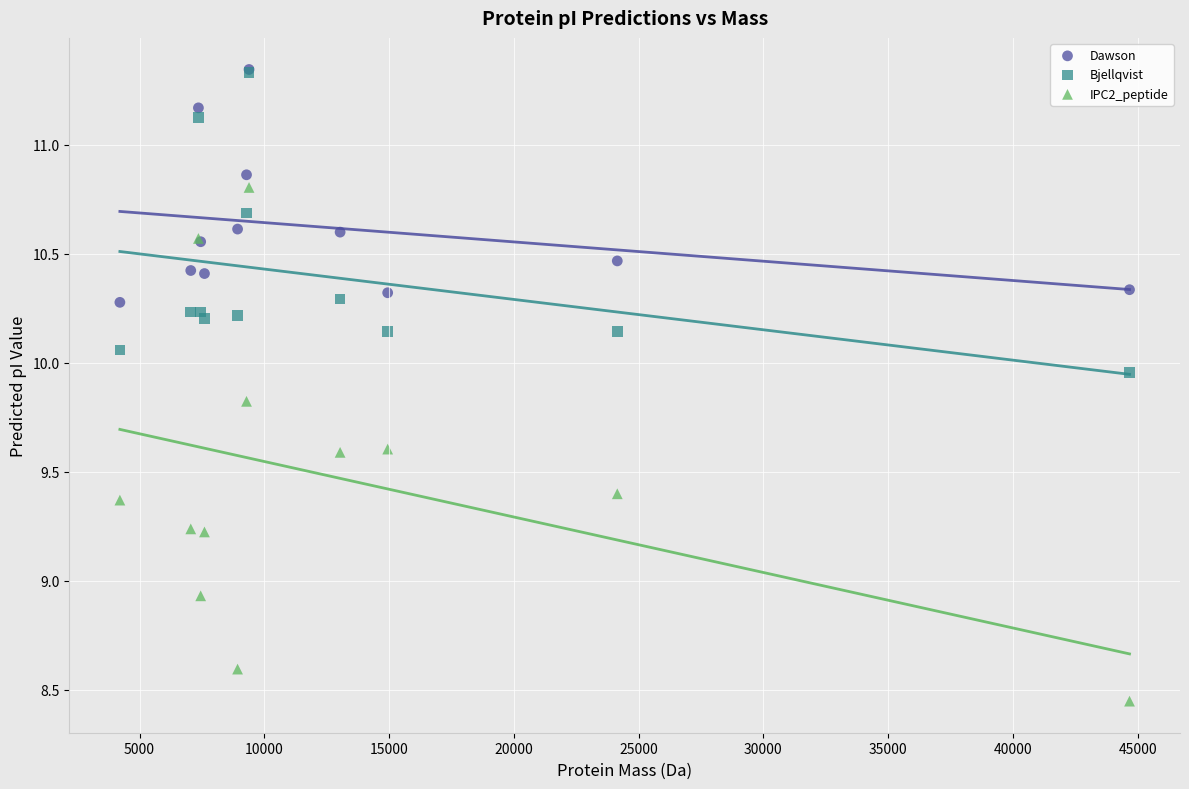

Across all series, what Y value is closest to 9?

8.9